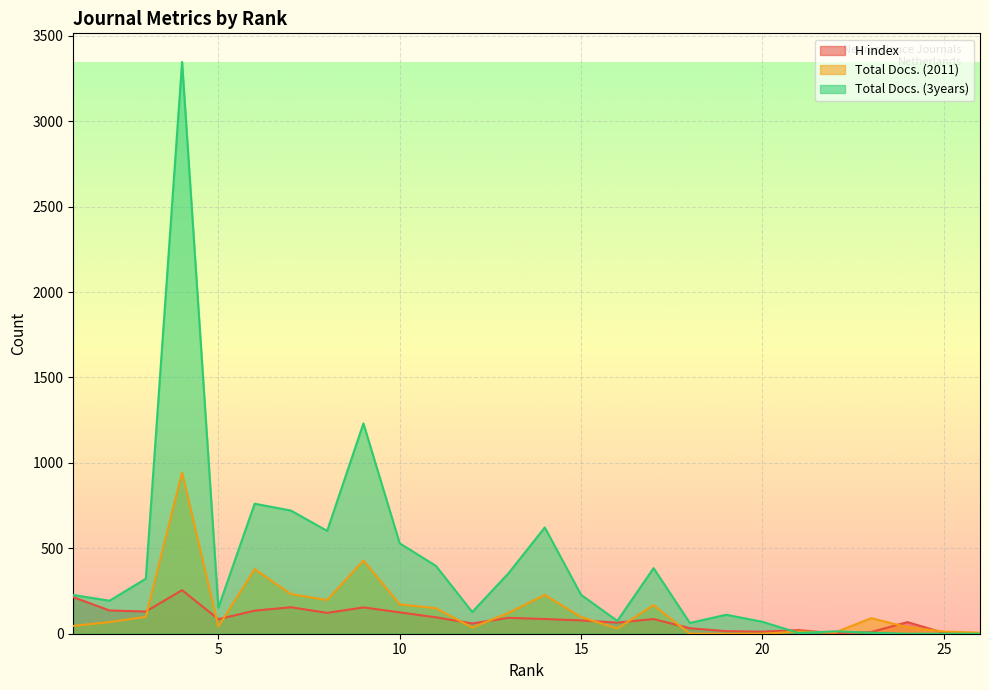

What is the total value across all series at 26?

9